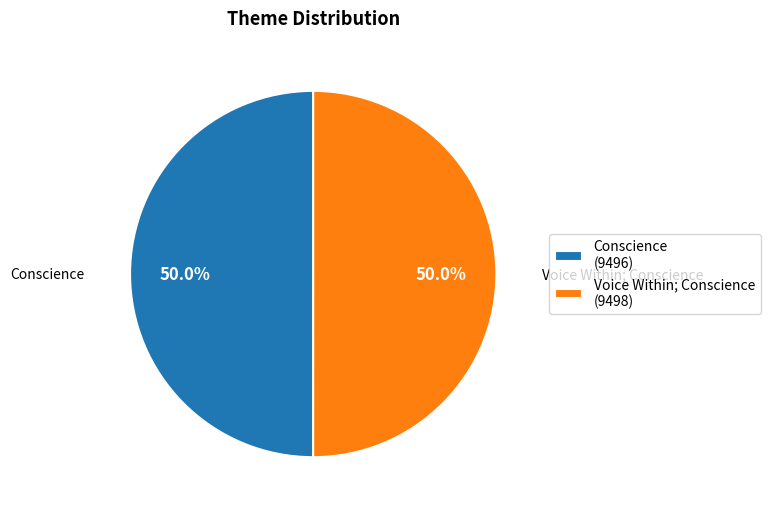

Combined, do Conscience (9496) and Voice Within; Conscience (9498) account for over 50%?

Yes